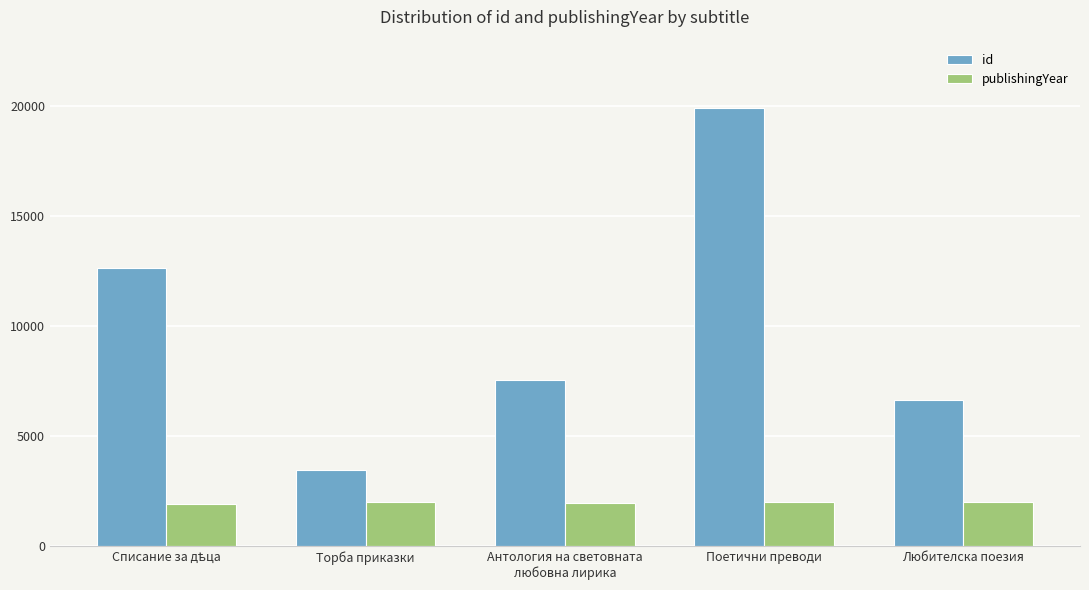

Count the number of data series in this chart.

2